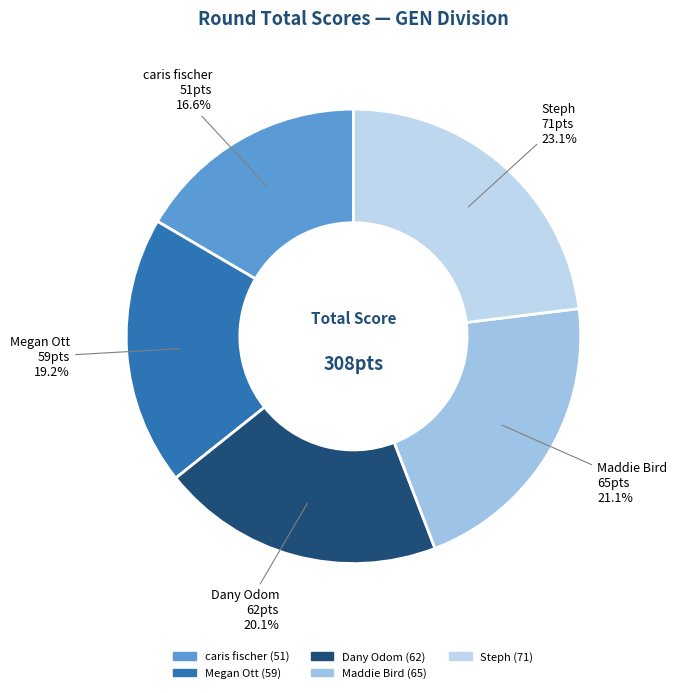

Combined, do caris fischer and Megan Ott account for over 50%?

No